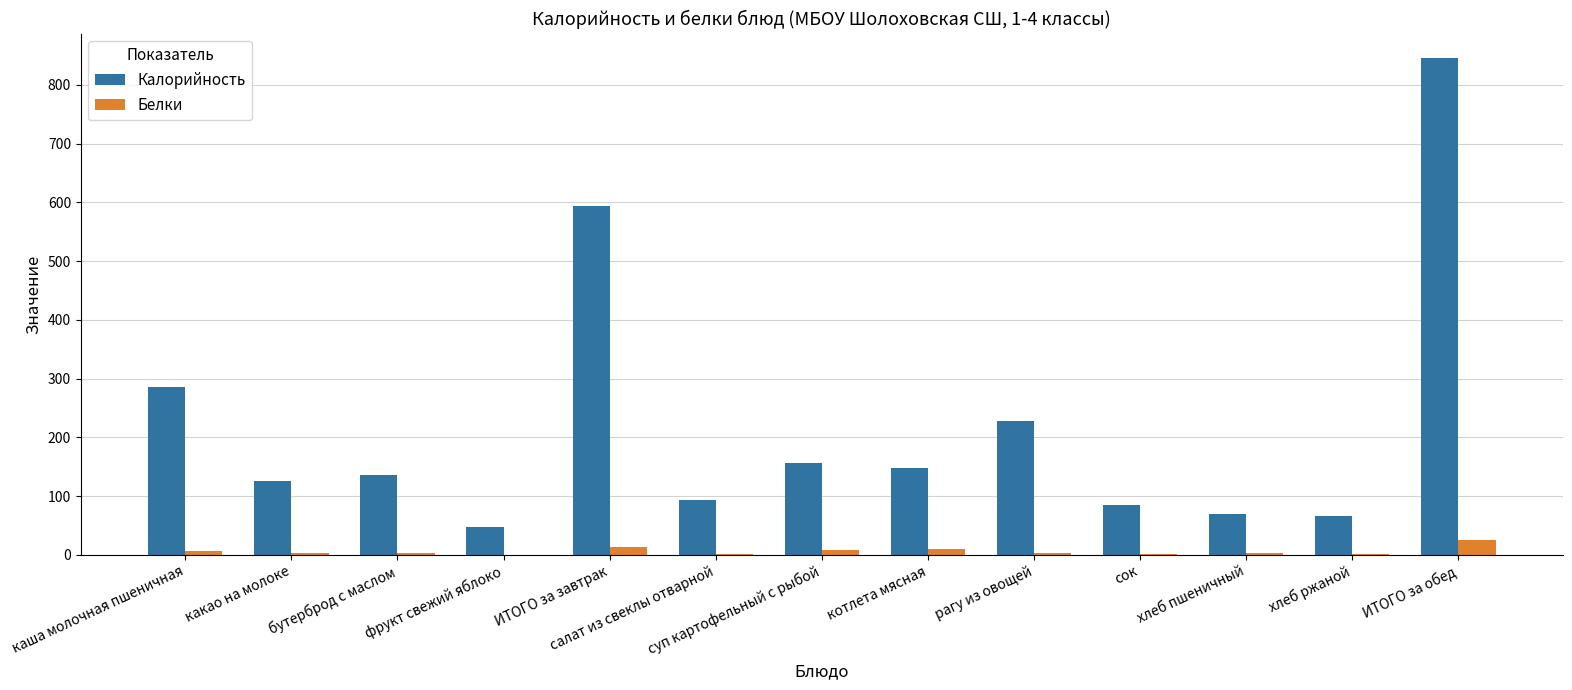

Between салат из свеклы отварной and ИТОГО за обед, which series saw the biggest shift?

Калорийность